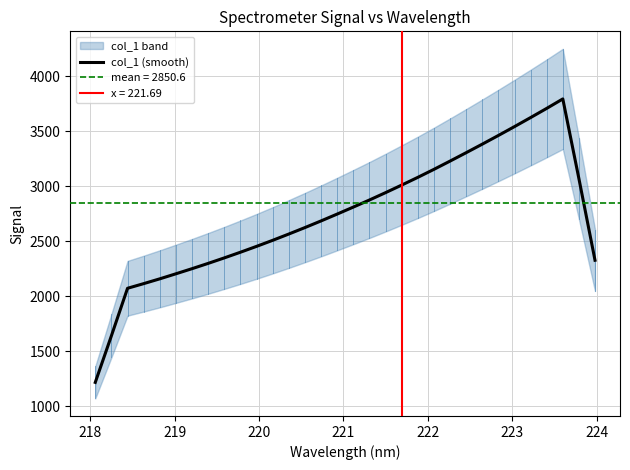

What is the lowest value of the col_1 (smooth) series?

1218.8